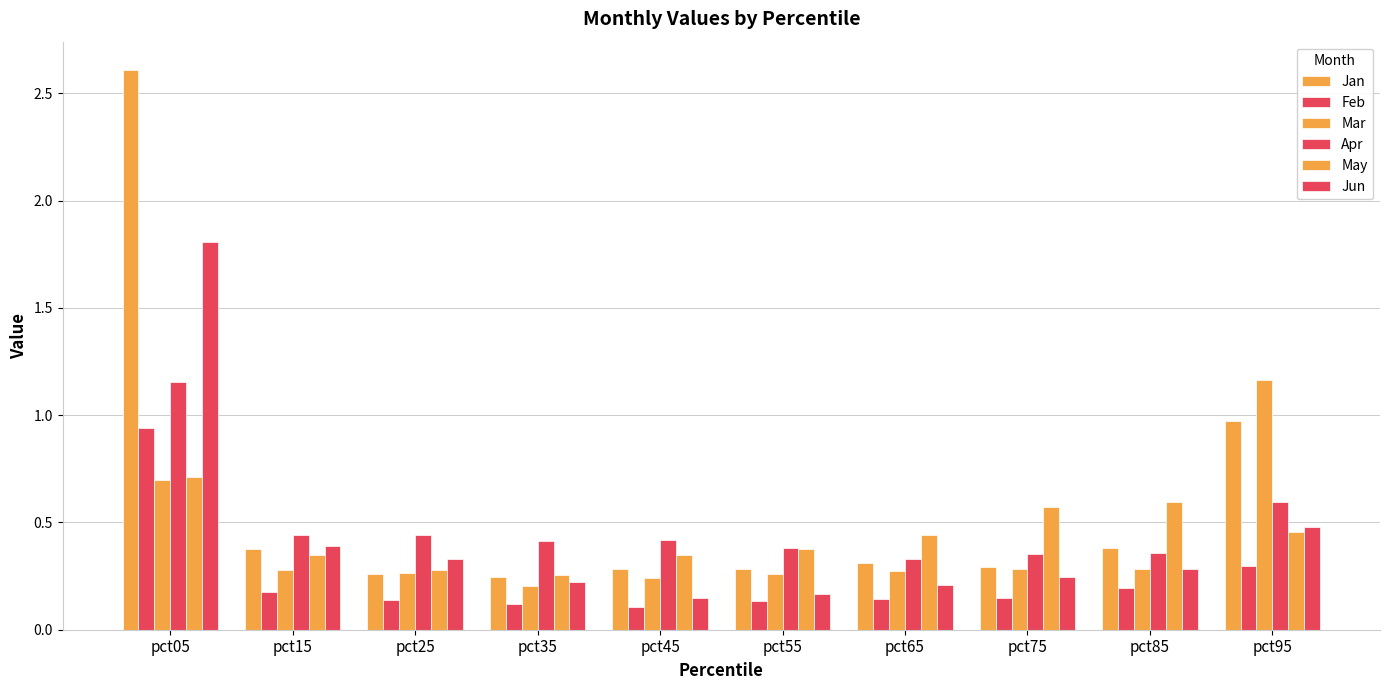

How many categories are shown in the chart?

10